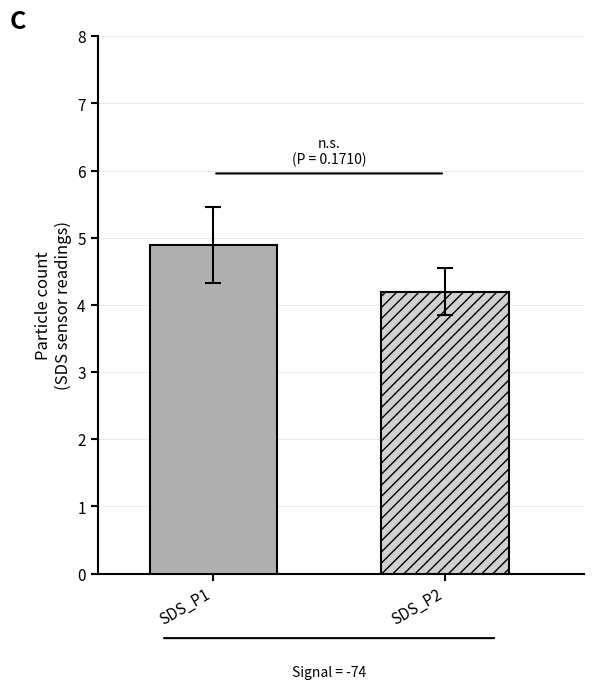

Count the number of data series in this chart.

2